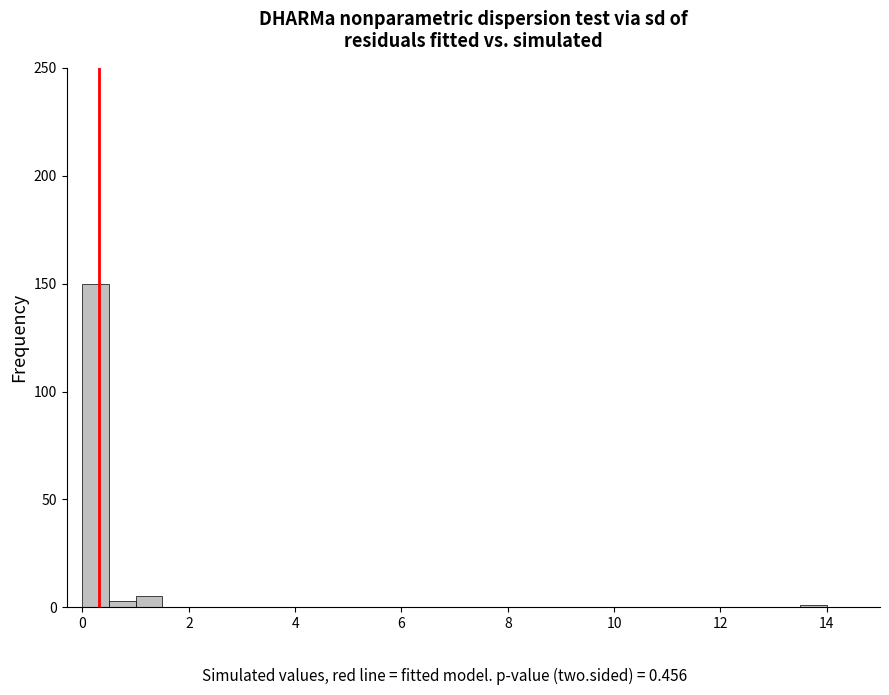

Read against the x-axis, roughly where is the centre of the tallest bar?

0.2